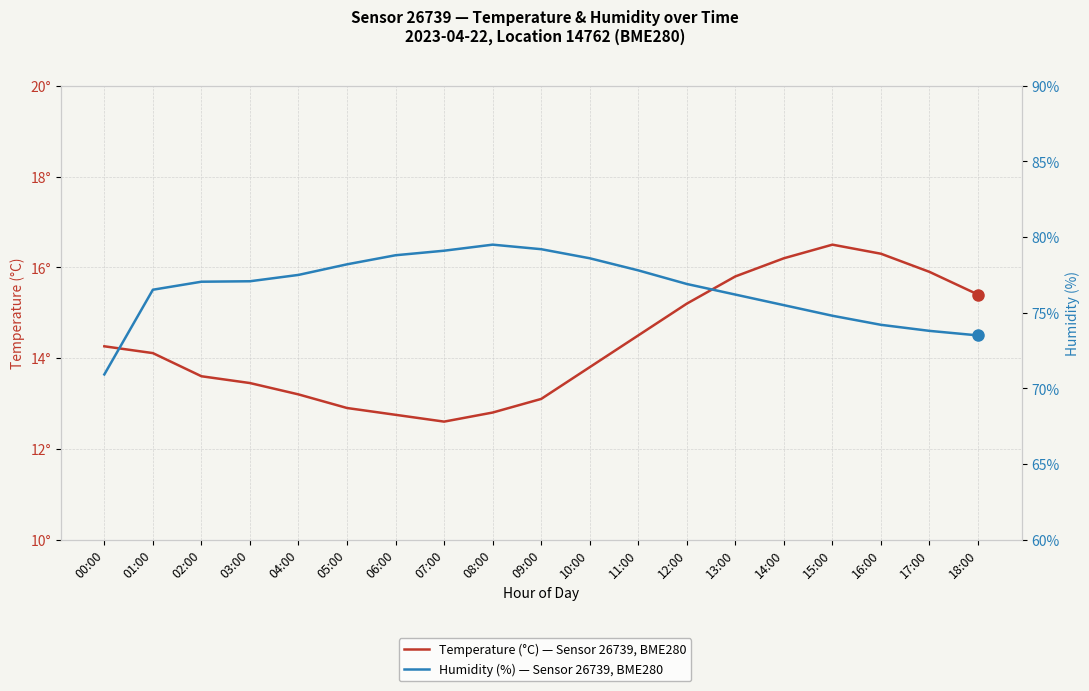

Between 11:00 and 03:00, which is larger?

11:00